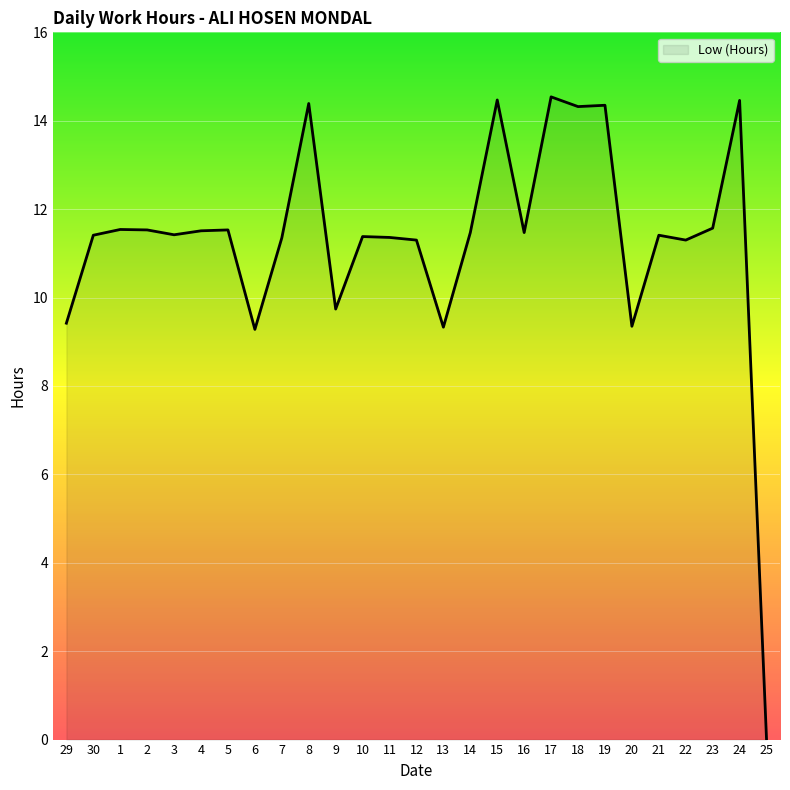

What is the change in value from 6 to 17?

+5.3